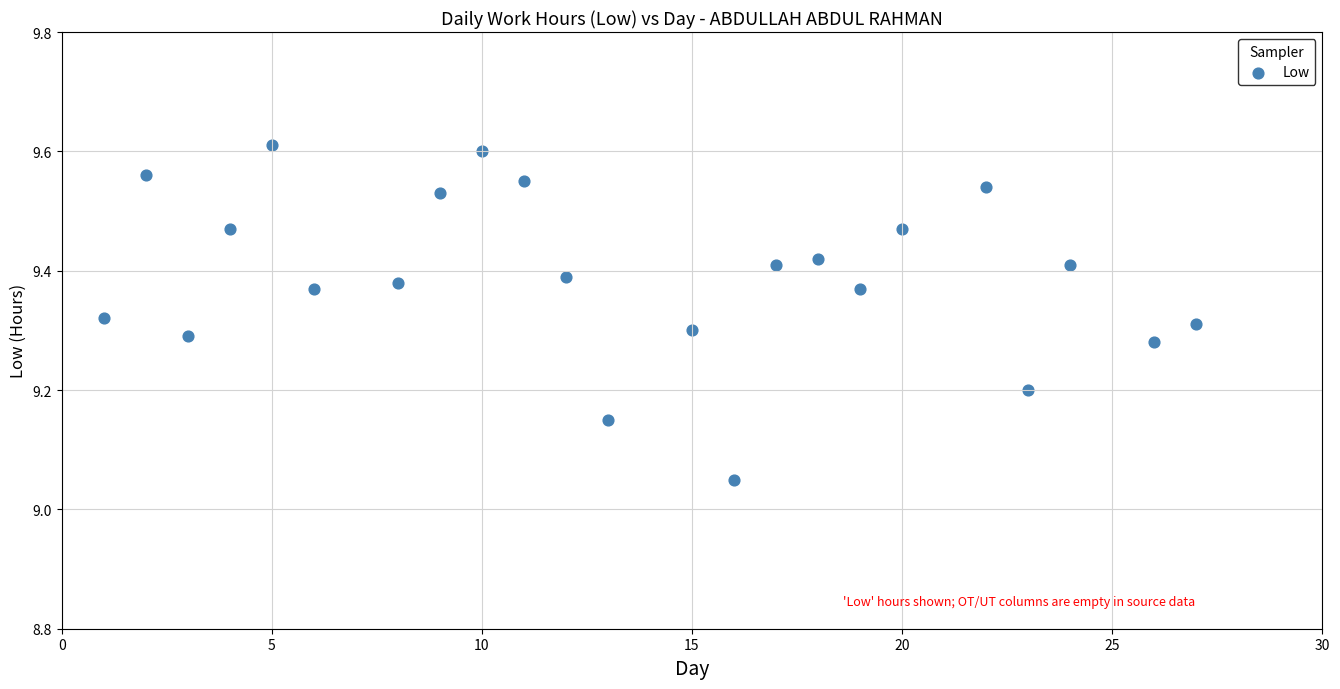

What is the range of X values (max minus min)?

26.0